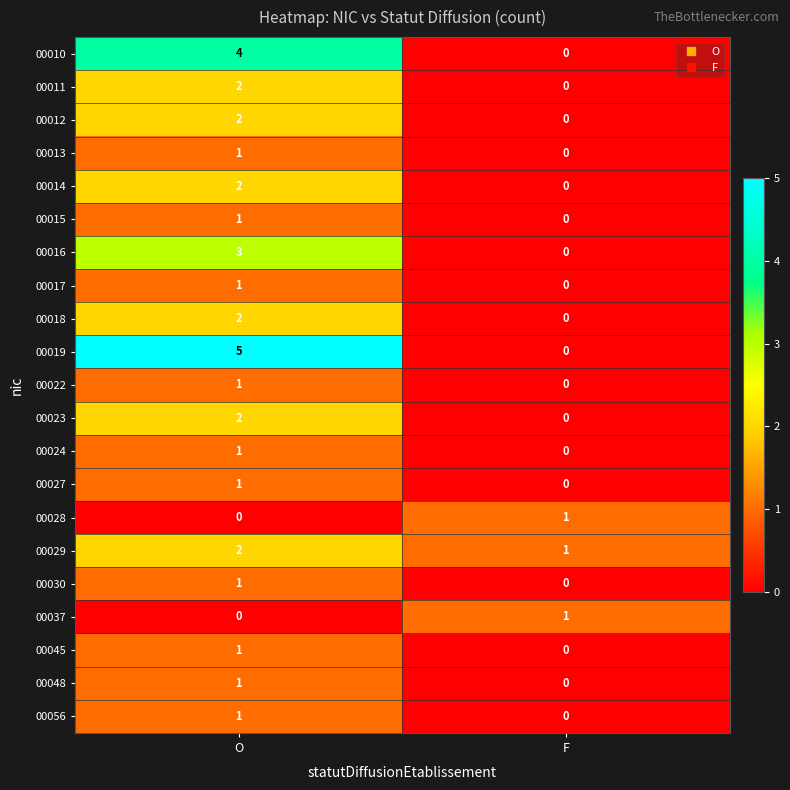

What is the sum of all 00019 values?

5